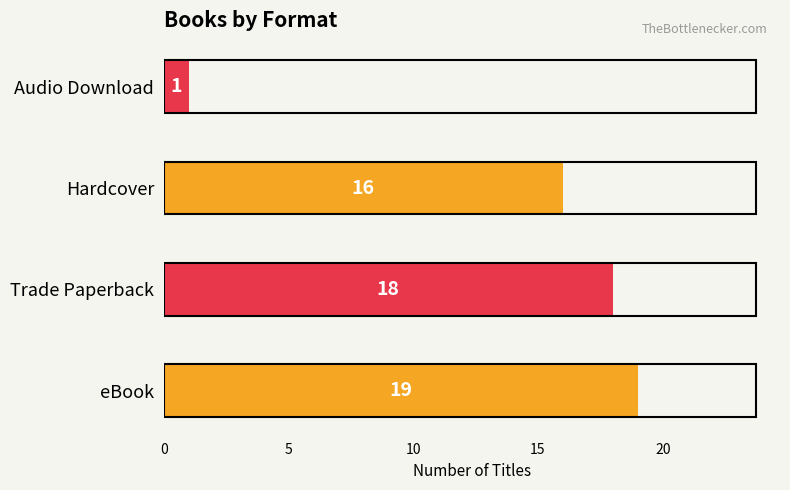

Are the bars horizontal?

Yes